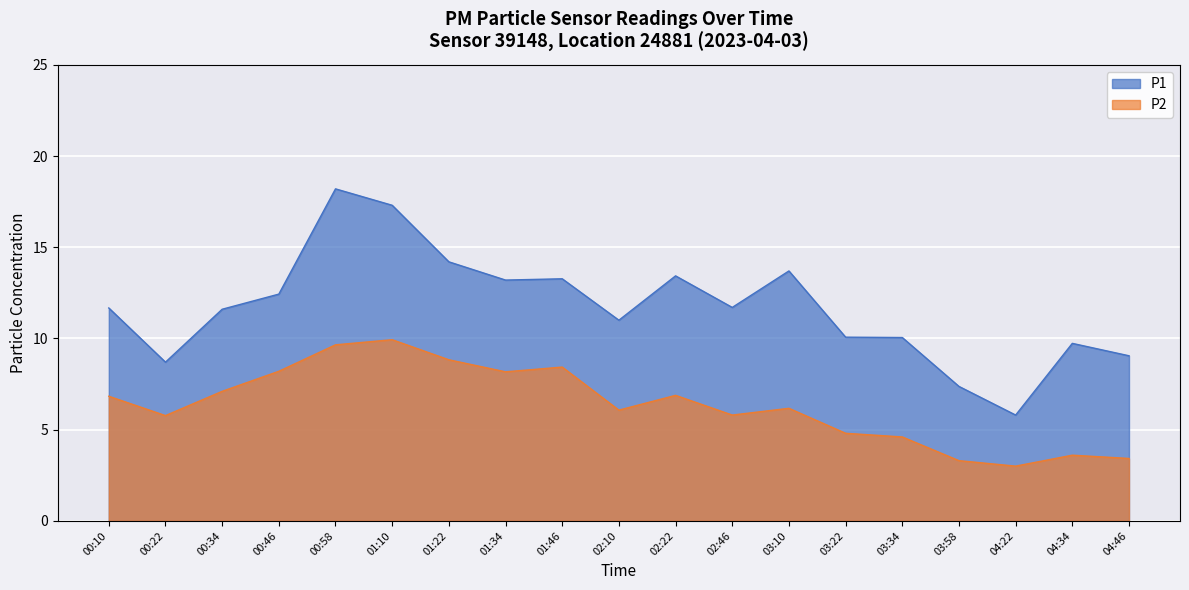

What is the highest value of the P2 series?

9.9